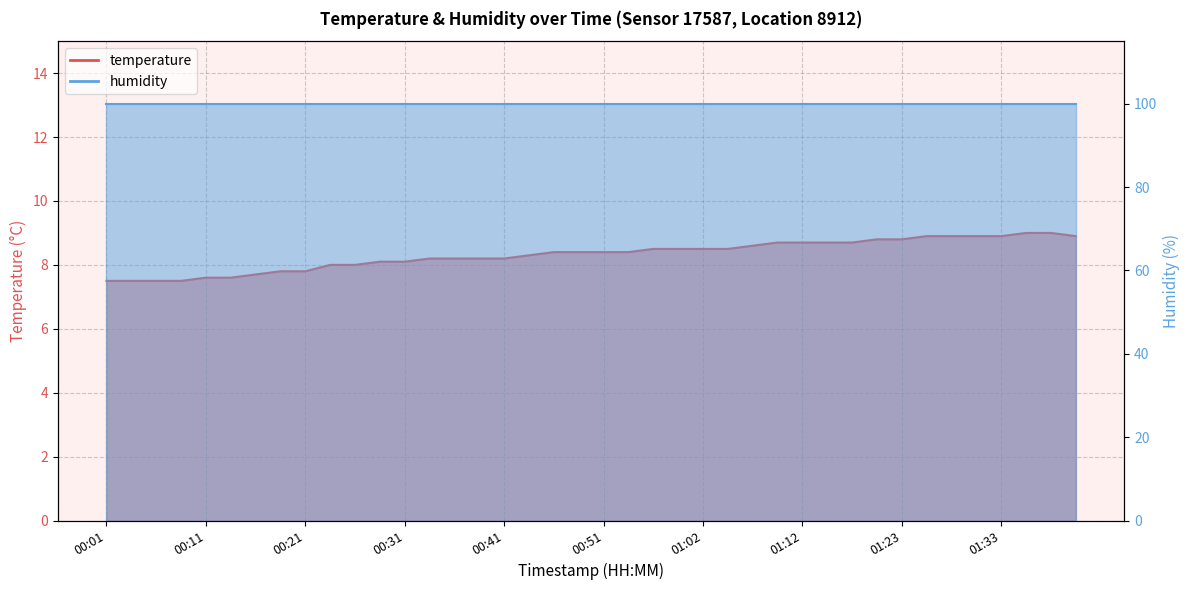

What is the average value?

8.3